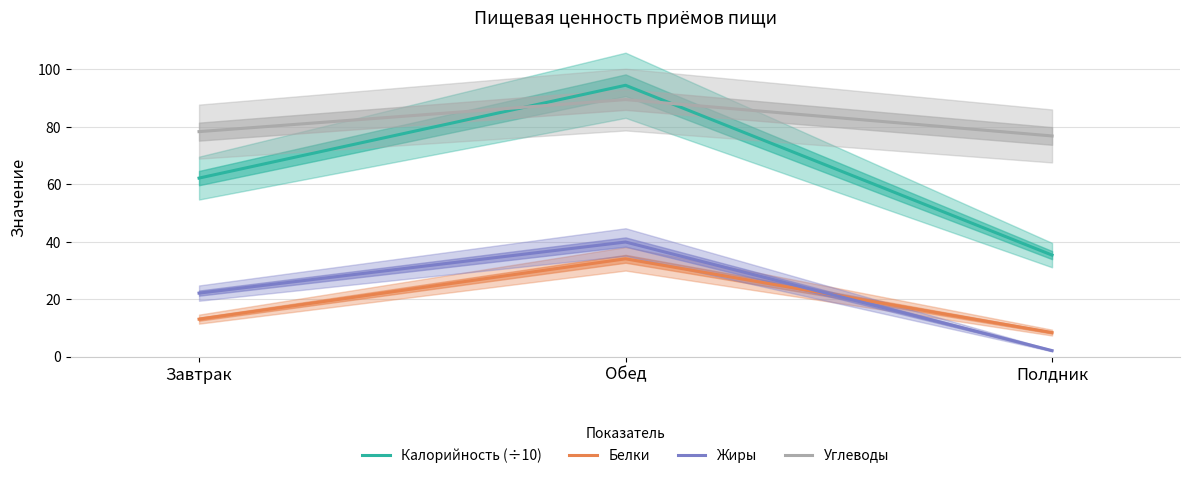

Is it true that Жиры equals 9.0 at Завтрак?

False